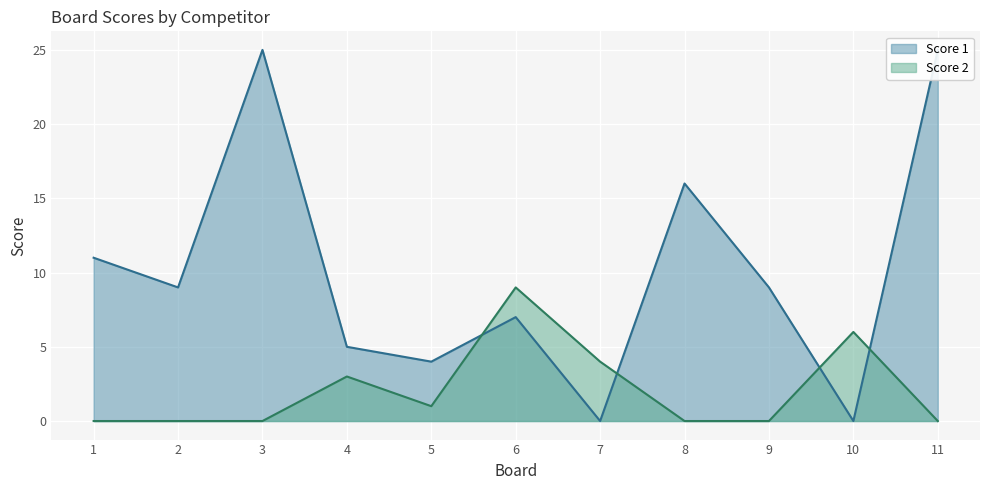

Where do Score 2 and Score 1 first cross each other?

5 and 6